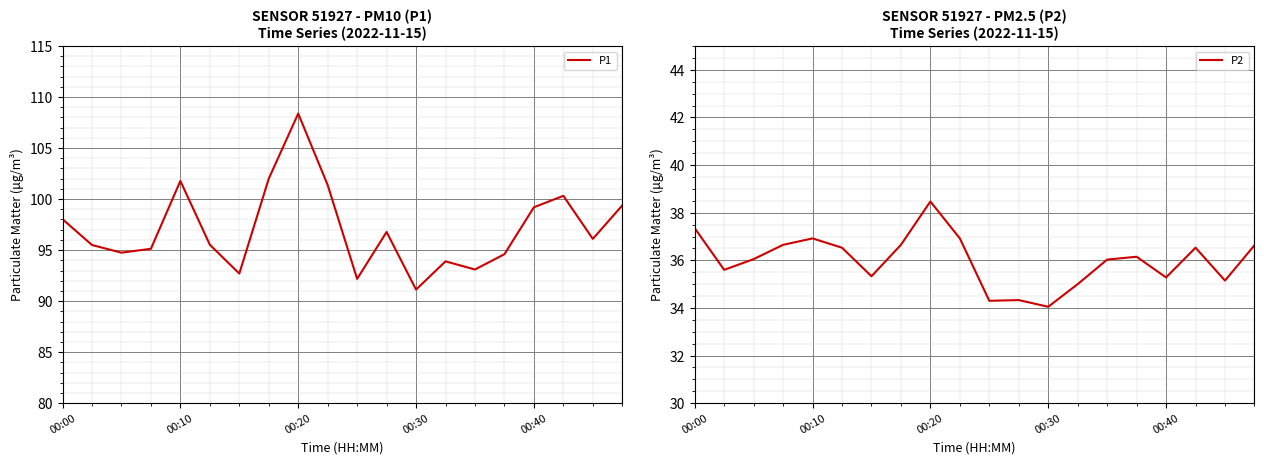

What is the average value of the P2 series?

36.0